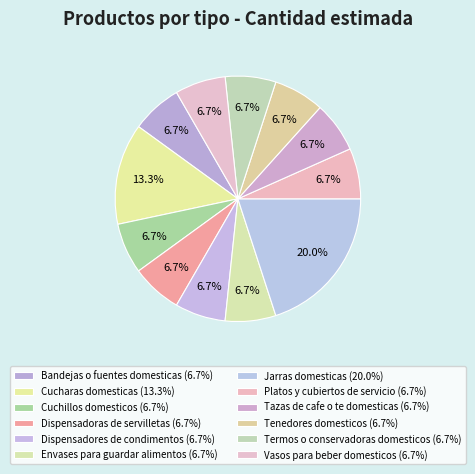

How many segments does this pie chart have?

12